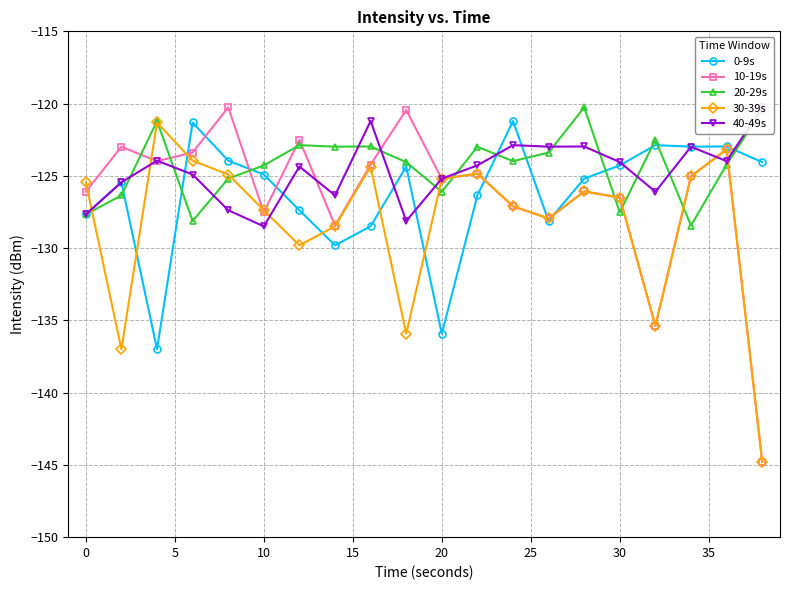

In 40-49s, how many points are lower than both neighbors (excluding endpoints)?

6